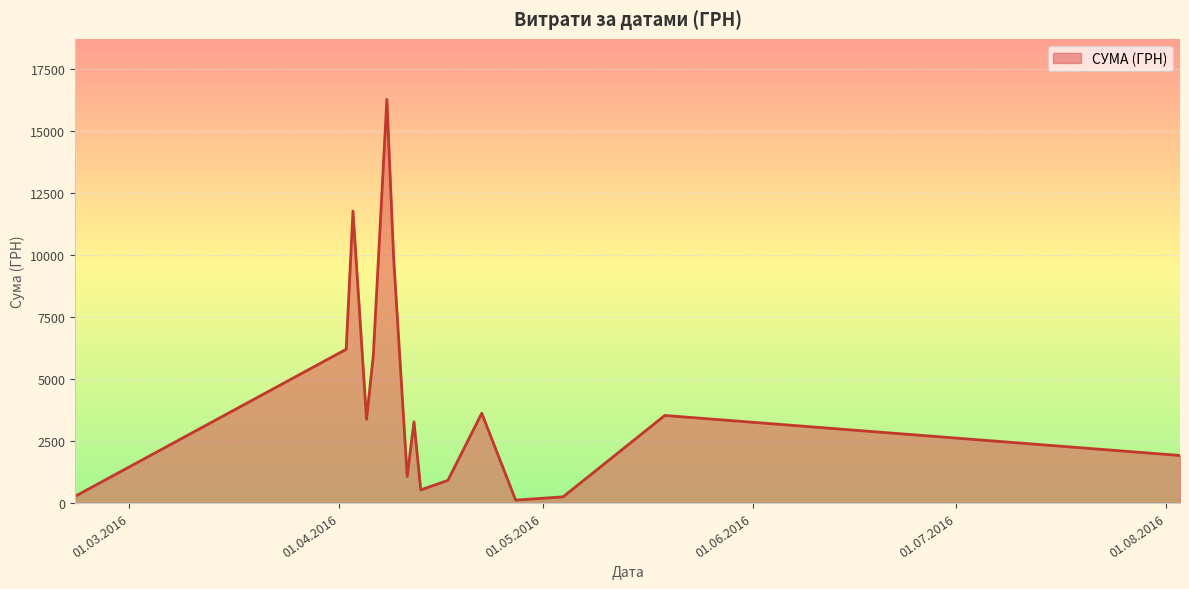

What is the difference between the maximum and minimum values?

16137.7